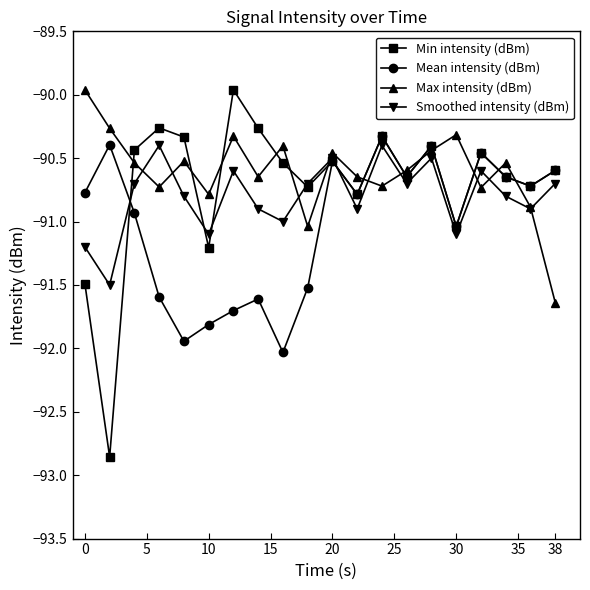

What is the value of the Min intensity (dBm) point at the 3rd from the left?

-90.4